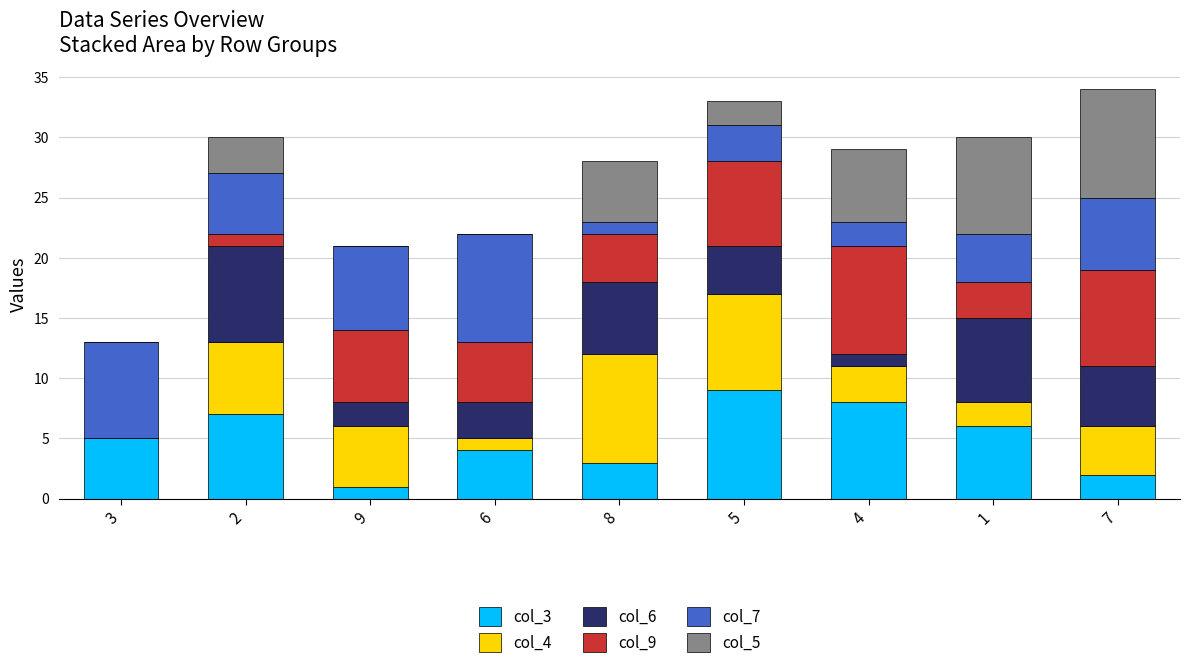

The col_3 series shows 13 at 4. True or false?

False